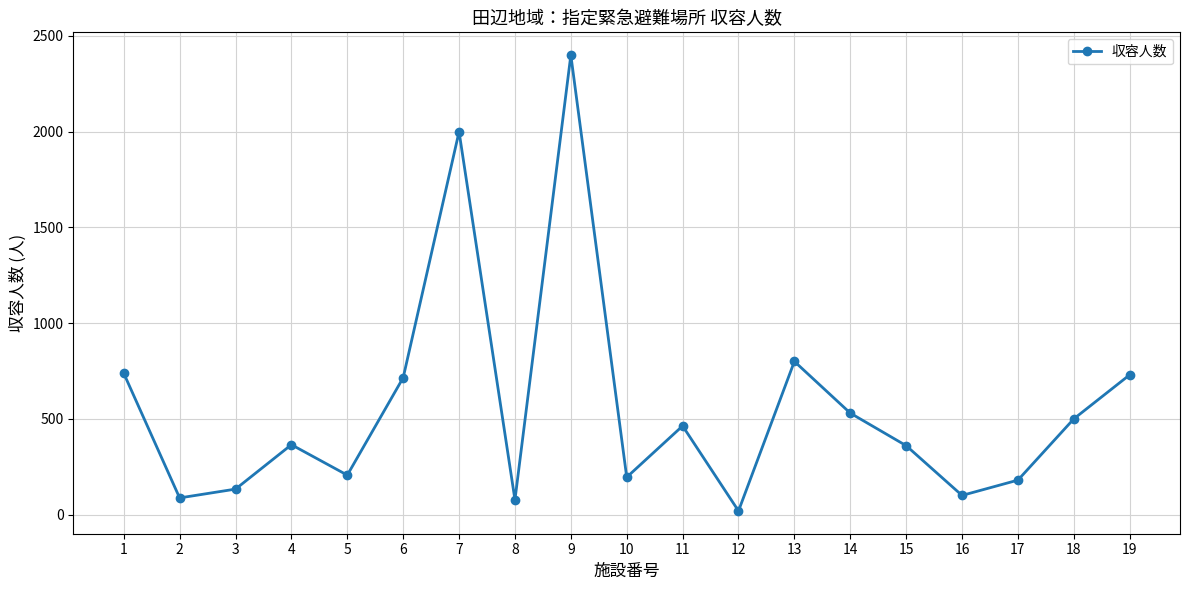

Which category has the lowest value across all series?

12